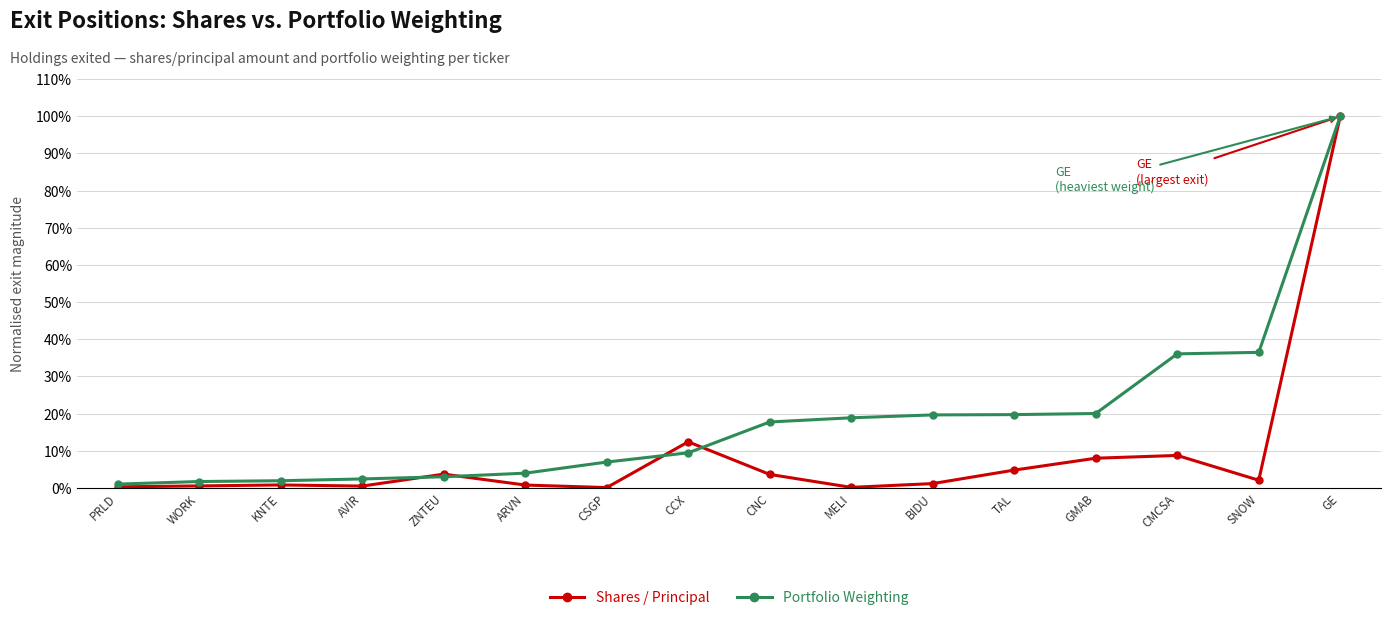

At which category does the chart reach its peak across all series?

GE